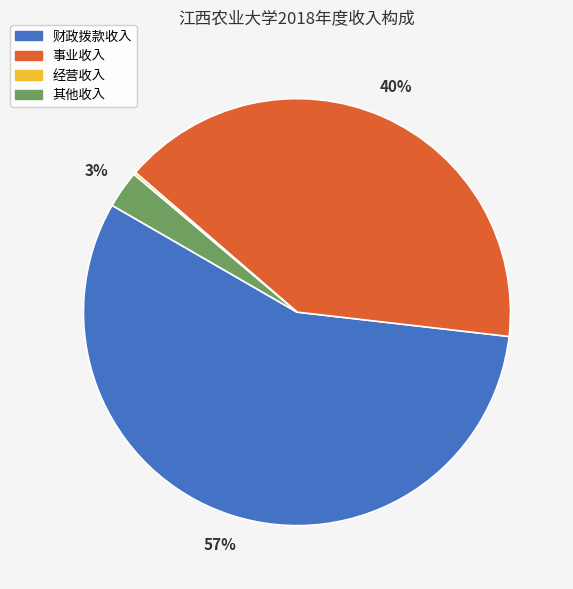

Do 事业收入 and 其他收入 together represent more than half of the pie?

No